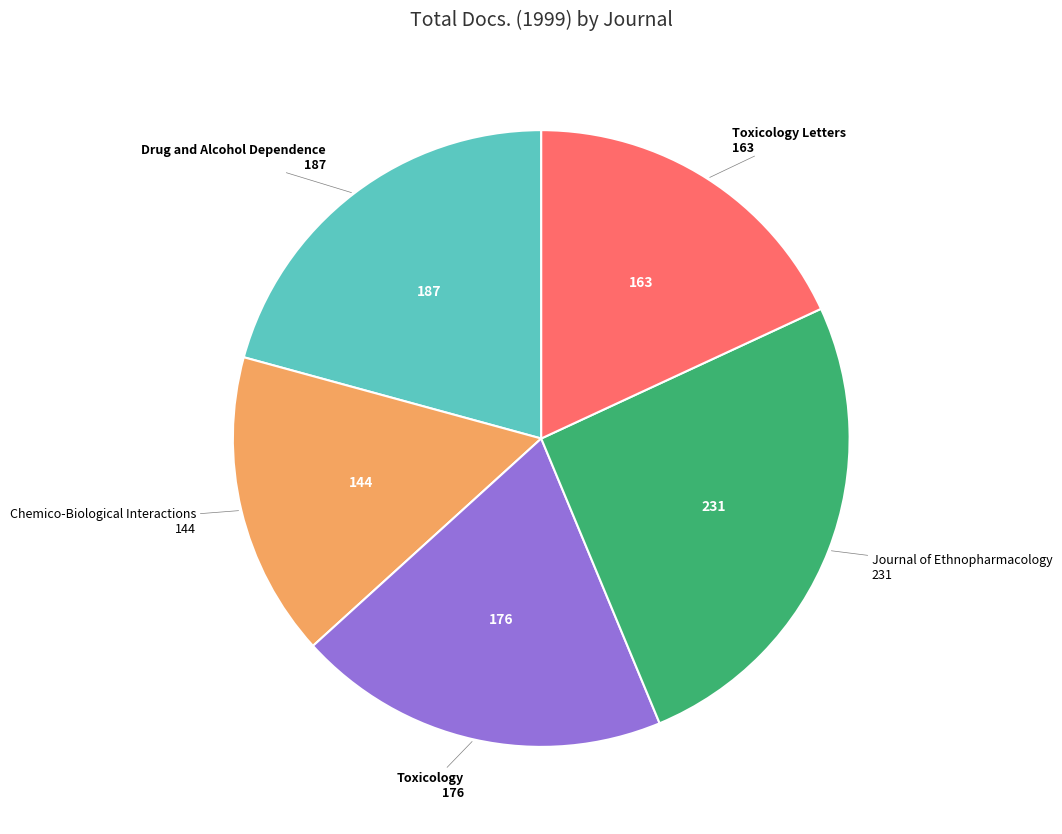

True or false: Toxicology accounts for 20% of the total.

True